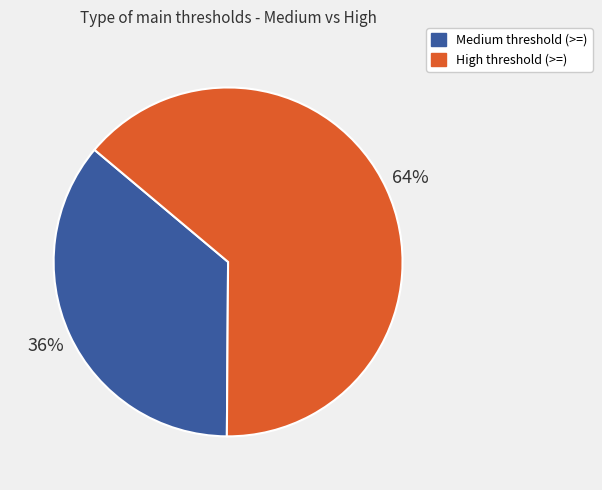

To the nearest percent, what portion does High threshold (>=) represent?

64%